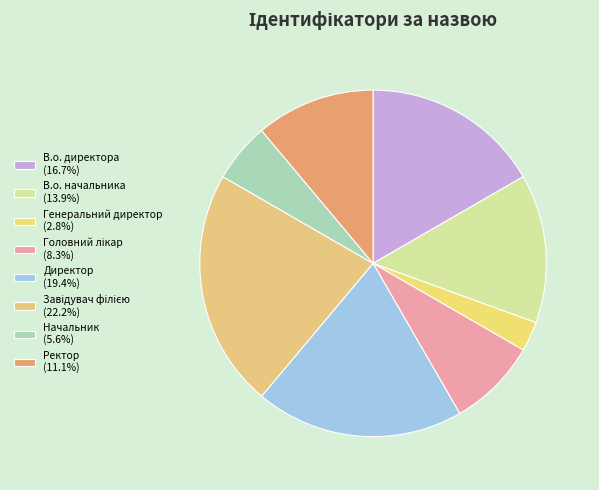

Count the number of slices in the pie.

8